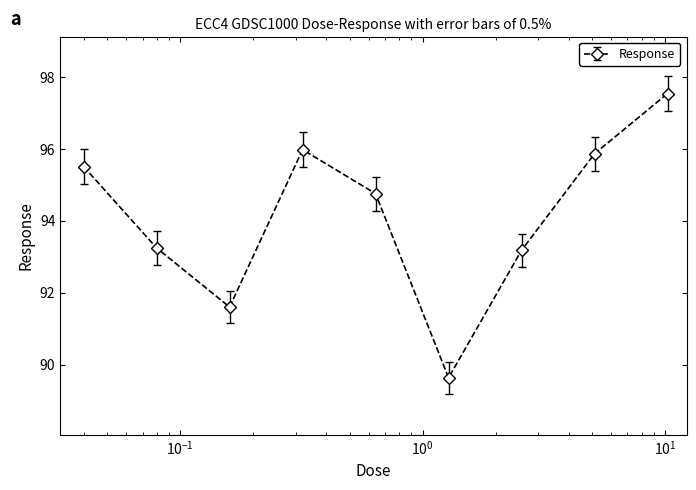

True or false: the data has more than 1 interior local peaks.

False